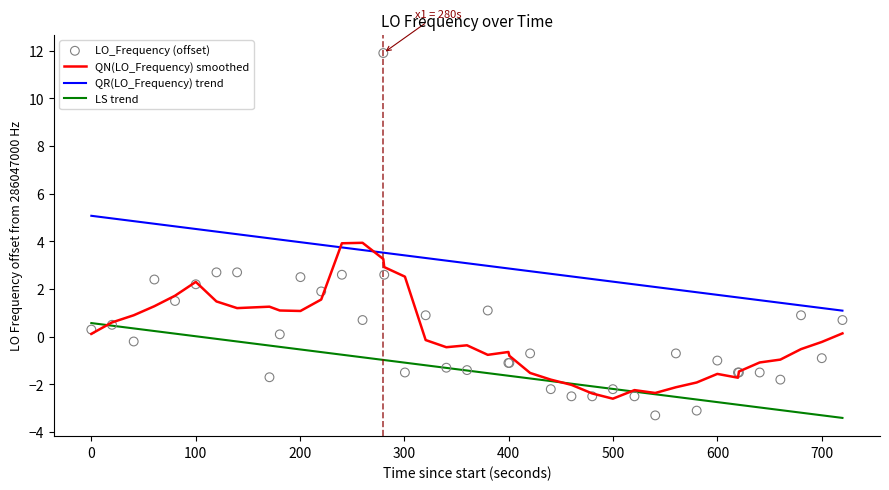

What is the lowest value of the QR(LO_Frequency) trend series?

1.1